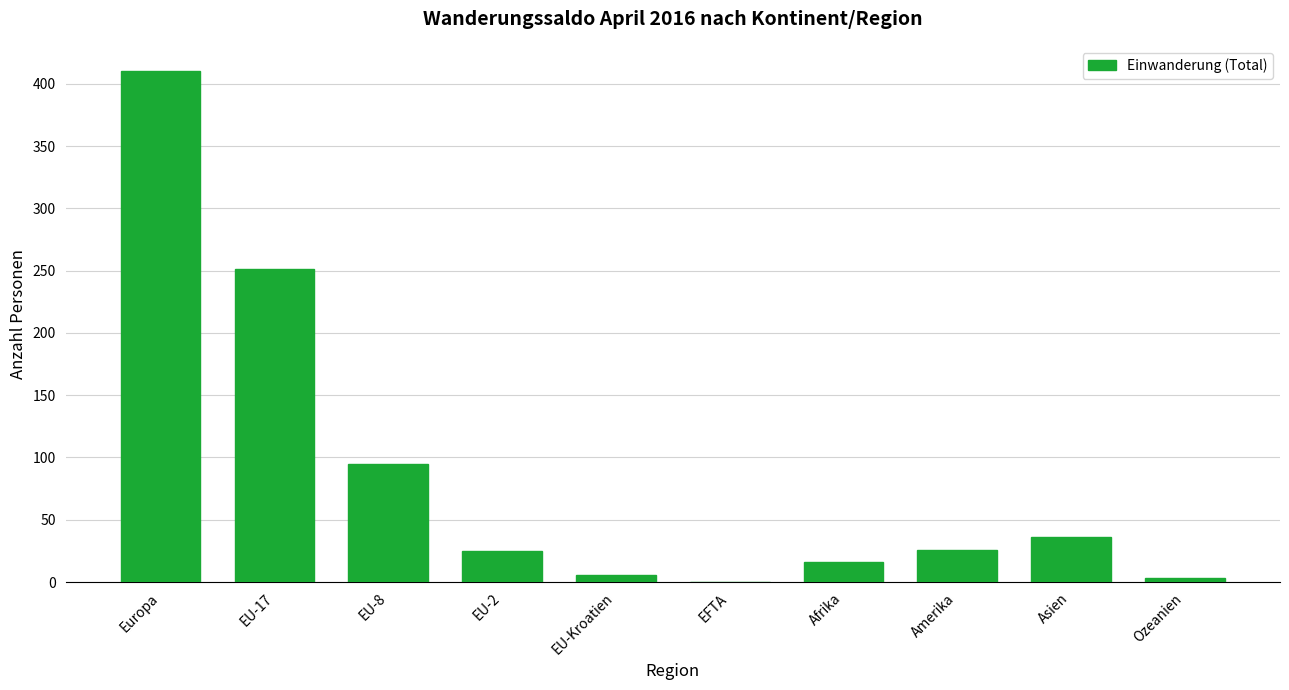

What is the change in value from EU-Kroatien to Amerika?

+20